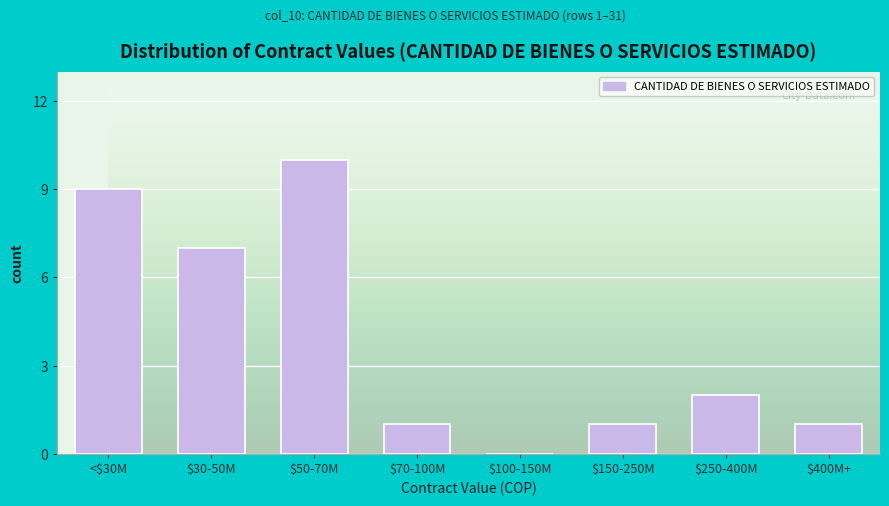

What is the sum of all values?

31